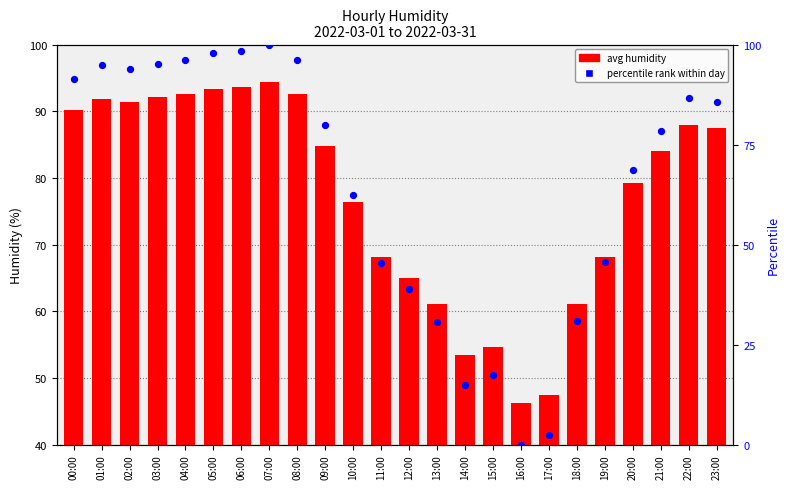

What are all the series names shown in the legend?

avg humidity, percentile rank